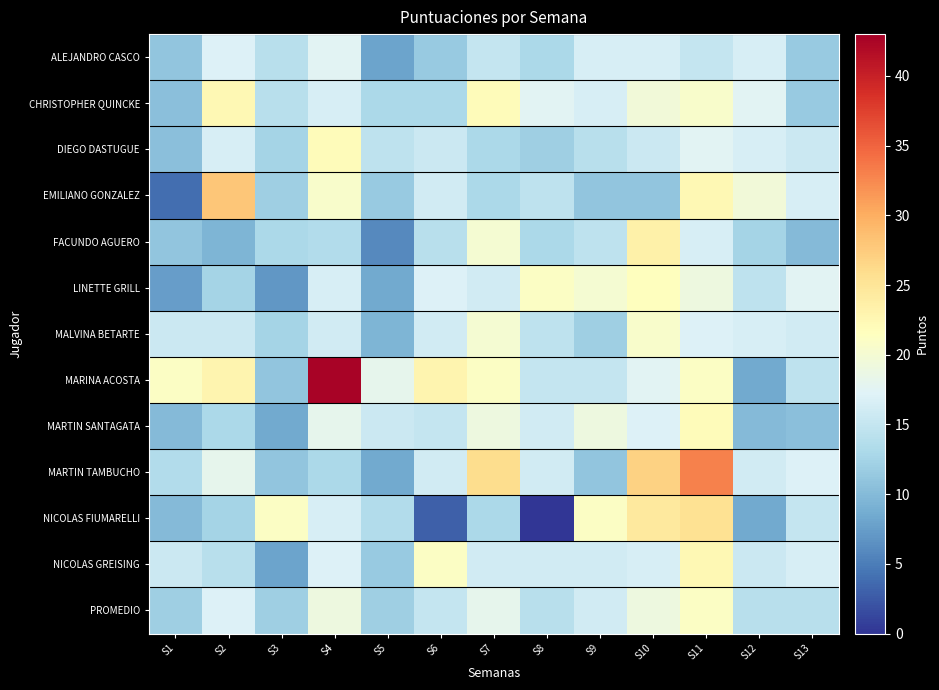

Reading left to right, transcribe all the data shown in this chart.

ALEJANDRO CASCO: S1=11.0	S2=17.0	S3=14.0	S4=17.5	S5=8.0	S6=11.5	S7=15.0	S8=13.0	S9=16.5	S10=16.5	S11=15.0	S12=16.5	S13=11.5
CHRISTOPHER QUINCKE: S1=10.5	S2=22.5	S3=14.0	S4=16.5	S5=13.0	S6=13.0	S7=22.0	S8=17.5	S9=16.5	S10=19.5	S11=20.5	S12=17.5	S13=11.5
DIEGO DASTUGUE: S1=10.5	S2=16.5	S3=12.5	S4=22.0	S5=14.5	S6=15.5	S7=13.0	S8=12.0	S9=14.0	S10=15.5	S11=17.5	S12=16.5	S13=15.5
EMILIANO GONZALEZ: S1=4.0	S2=28.0	S3=12.0	S4=20.5	S5=11.5	S6=16.0	S7=13.0	S8=14.5	S9=11.0	S10=11.0	S11=22.5	S12=19.5	S13=16.5
FACUNDO AGUERO: S1=11.0	S2=9.5	S3=13.0	S4=13.5	S5=6.0	S6=14.0	S7=20.0	S8=13.0	S9=14.5	S10=23.5	S11=16.5	S12=12.5	S13=10.0
LINETTE GRILL: S1=7.5	S2=12.5	S3=7.0	S4=16.5	S5=8.5	S6=17.0	S7=16.0	S8=21.0	S9=20.0	S10=21.5	S11=19.0	S12=14.5	S13=17.5
MALVINA BETARTE: S1=15.5	S2=15.5	S3=12.5	S4=16.0	S5=9.5	S6=16.0	S7=20.0	S8=14.5	S9=12.0	S10=20.5	S11=17.0	S12=16.5	S13=16.0
MARINA ACOSTA: S1=21.0	S2=23.0	S3=11.0	S4=42.5	S5=18.0	S6=23.0	S7=21.0	S8=15.0	S9=15.0	S10=17.5	S11=21.0	S12=8.5	S13=14.5
MARTIN SANTAGATA: S1=10.0	S2=13.0	S3=8.5	S4=18.0	S5=15.5	S6=15.0	S7=19.0	S8=16.0	S9=19.0	S10=17.0	S11=22.0	S12=10.0	S13=10.5
MARTIN TAMBUCHO: S1=13.5	S2=18.0	S3=11.0	S4=13.0	S5=8.5	S6=16.0	S7=26.0	S8=16.0	S9=11.0	S10=27.0	S11=33.0	S12=16.0	S13=17.0
NICOLAS FIUMARELLI: S1=10.0	S2=12.5	S3=21.0	S4=16.5	S5=13.5	S6=3.0	S7=13.0	S8=0.0	S9=21.0	S10=24.5	S11=25.5	S12=8.5	S13=15.0
NICOLAS GREISING: S1=15.5	S2=14.0	S3=8.0	S4=17.0	S5=11.5	S6=21.0	S7=16.0	S8=16.0	S9=16.0	S10=16.5	S11=22.5	S12=15.5	S13=16.5
PROMEDIO: S1=12.0	S2=17.0	S3=12.0	S4=19.0	S5=12.0	S6=15.0	S7=18.0	S8=14.0	S9=16.0	S10=19.0	S11=21.0	S12=14.0	S13=14.0